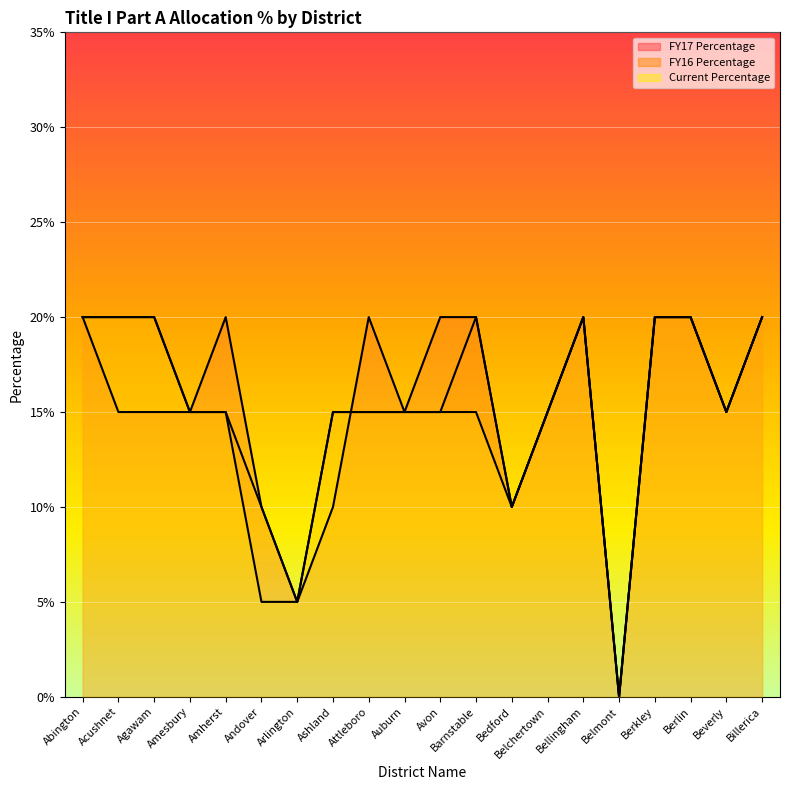

Rank the series by their maximum value, from highest to lowest.

FY17 Percentage, FY16 Percentage, Current Percentage